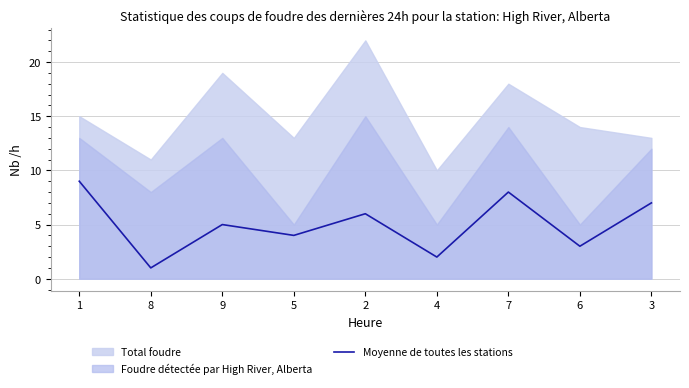

How many lines are shown in the chart?

1